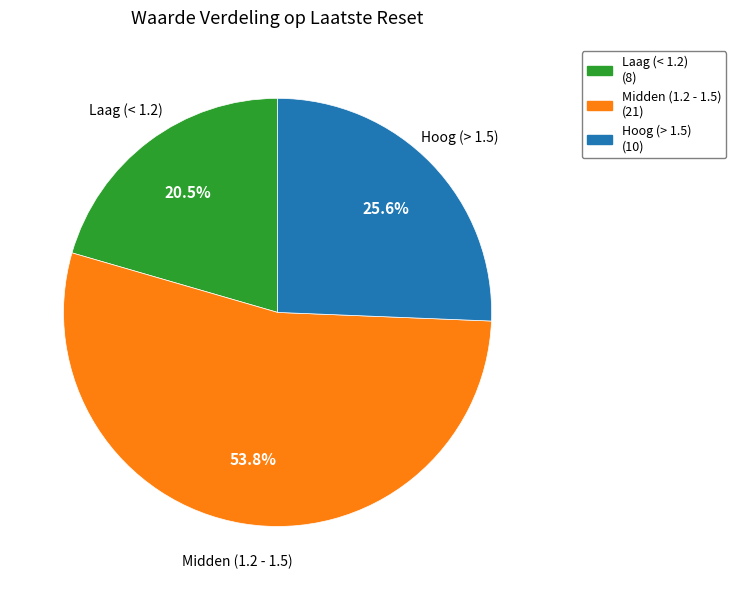

Is Midden (1.2 - 1.5) the majority of the pie?

Yes